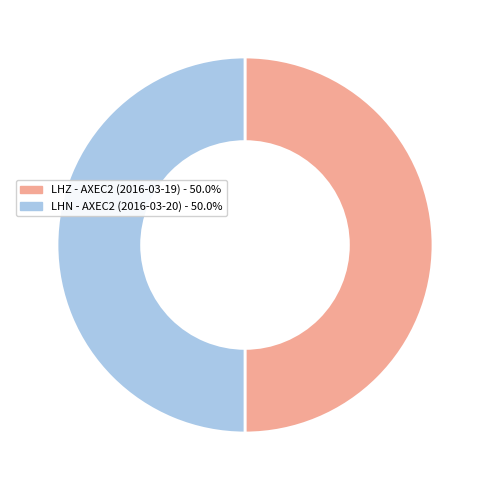

Approximately how many times larger is the value at LHN - AXEC2 (2016-03-20) - 50.0% compared to LHZ - AXEC2 (2016-03-19) - 50.0%?

1.0